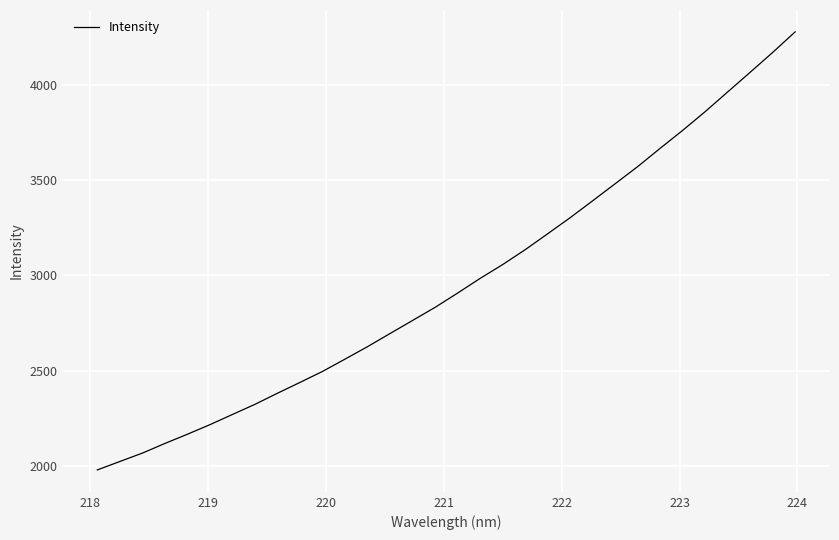

What is the sum of all values?

94780.0